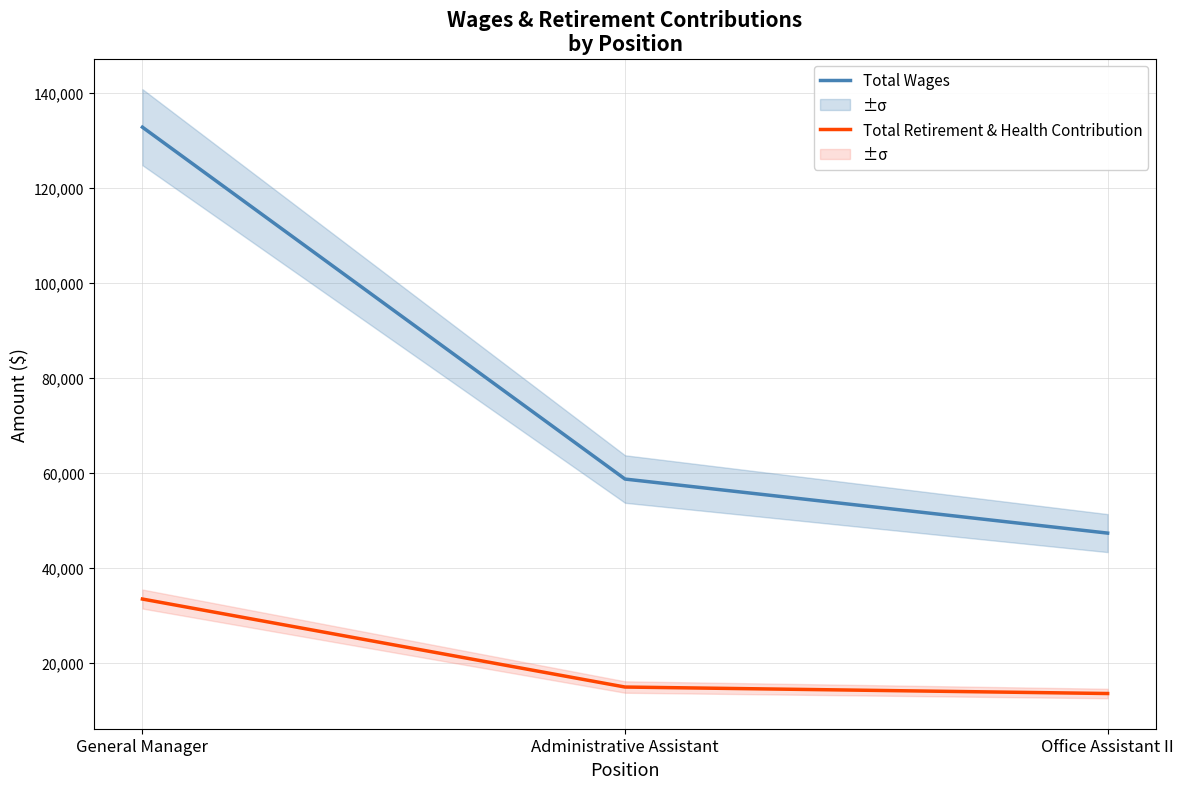

True or false: Total Wages has a value of 32354 at Office Assistant II.

False